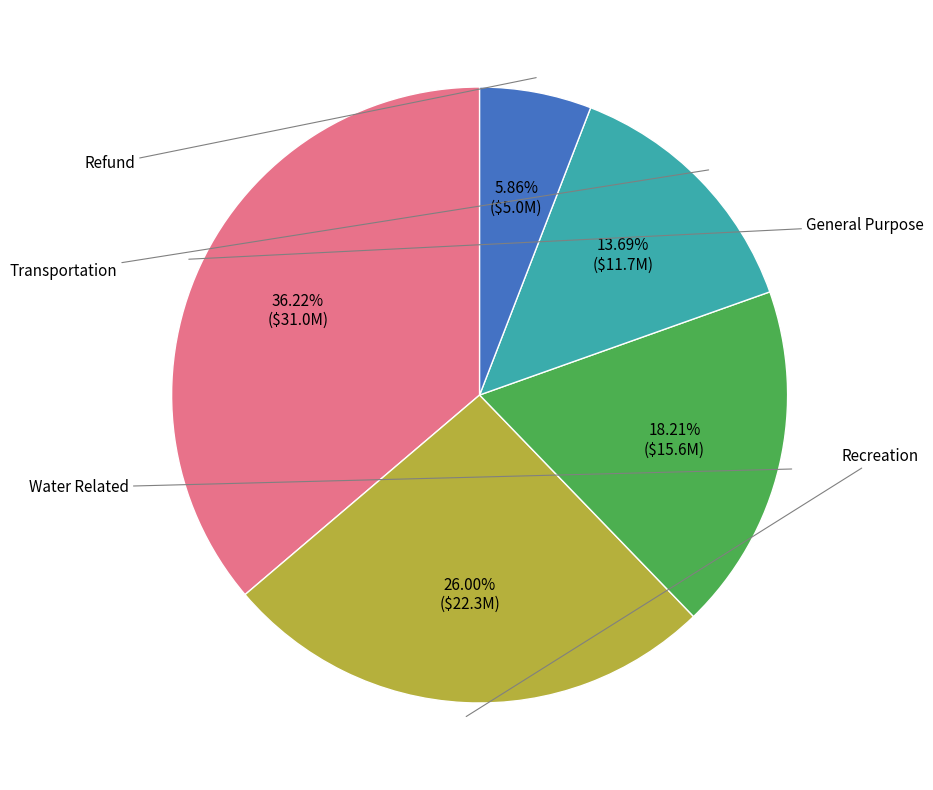

Is there a majority slice in this chart?

No